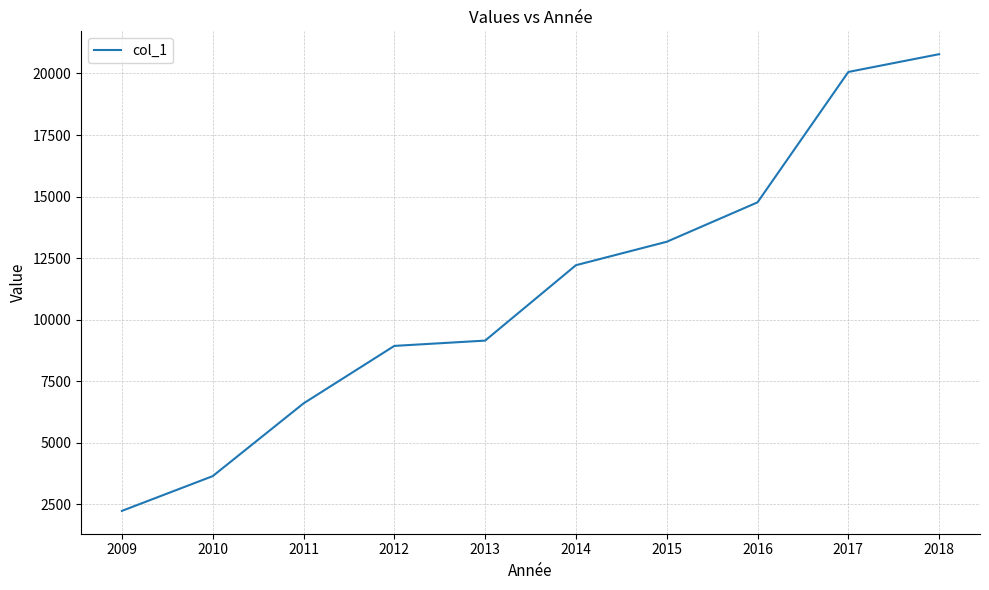

The value at 2013 is 3454. True or false?

False